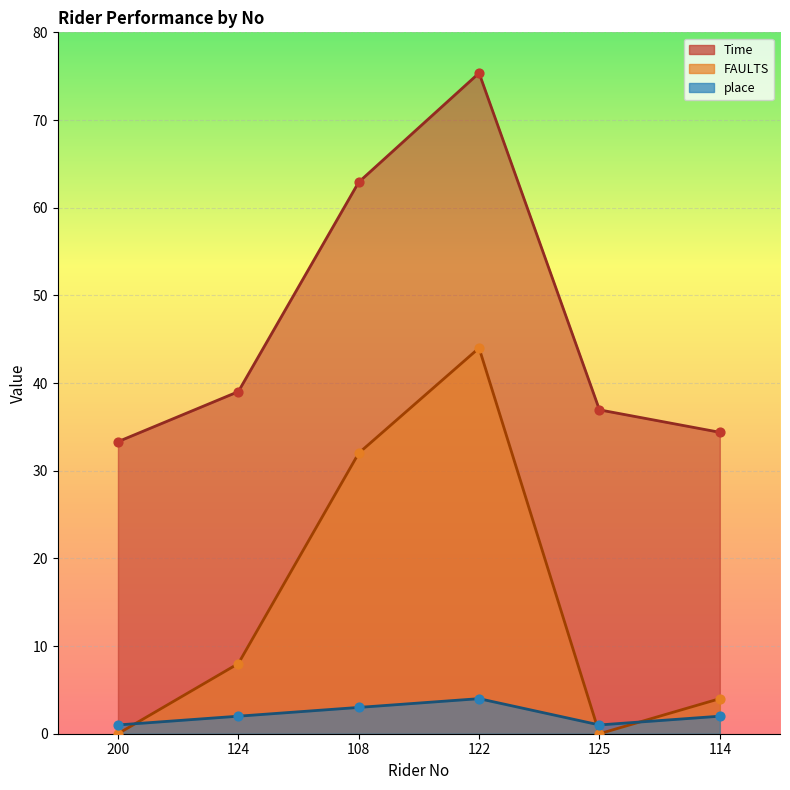

Which series has the largest total across all categories?

Time